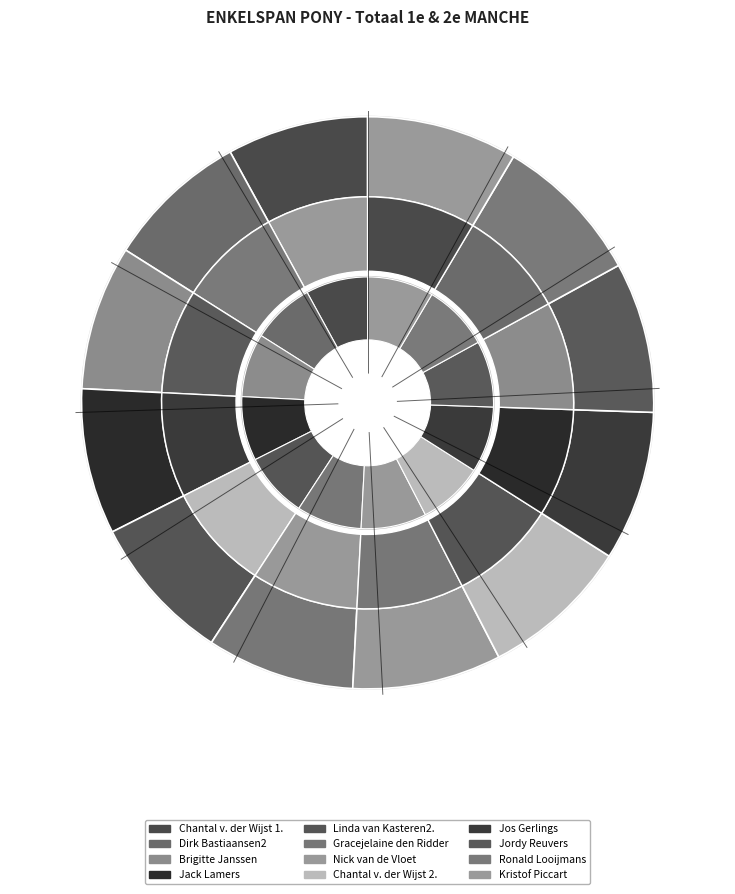

Rank the categories by value from highest to lowest.

Kristof Piccart, Ronald Looijmans, Jordy Reuvers, Jos Gerlings, Chantal v. der Wijst 2., Nick van de Vloet, Gracejelaine den Ridder, Linda van Kasteren2., Jack Lamers, Brigitte Janssen, Dirk Bastiaansen2, Chantal v. der Wijst 1.